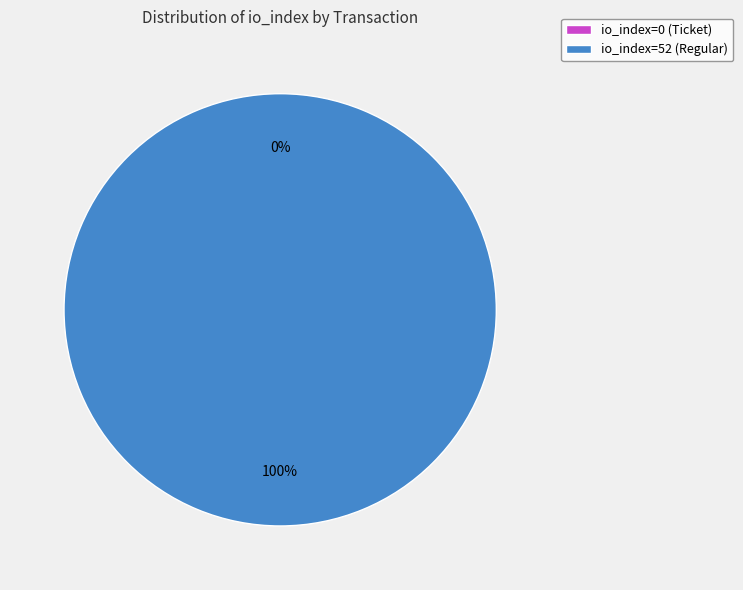

To the nearest percent, what is the average slice percentage?

50%